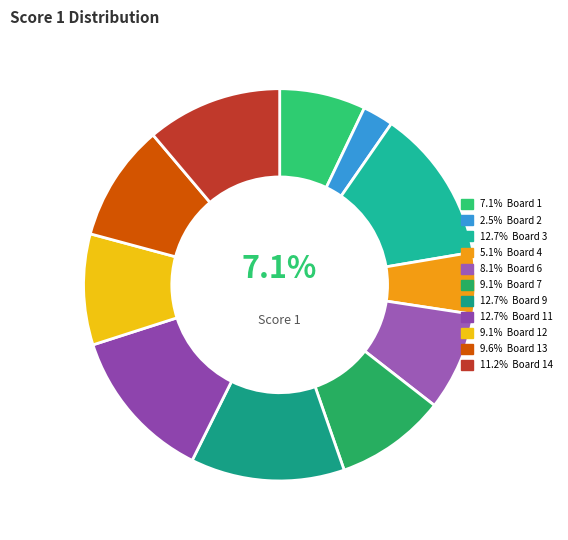

To the nearest percent, what is the average slice percentage?

9%